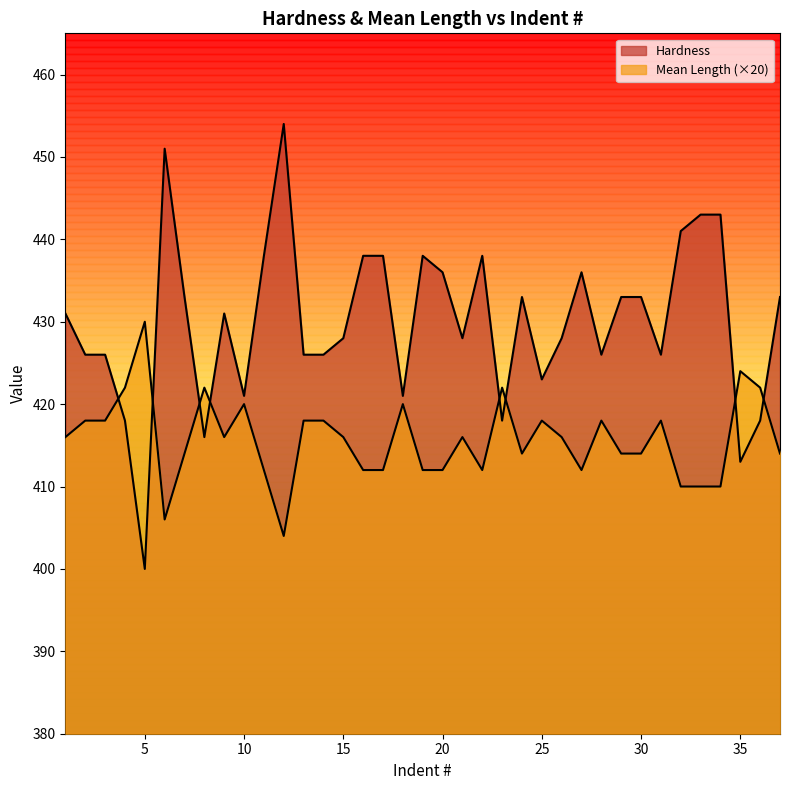

The Mean Length series shows 410 at 33. True or false?

True